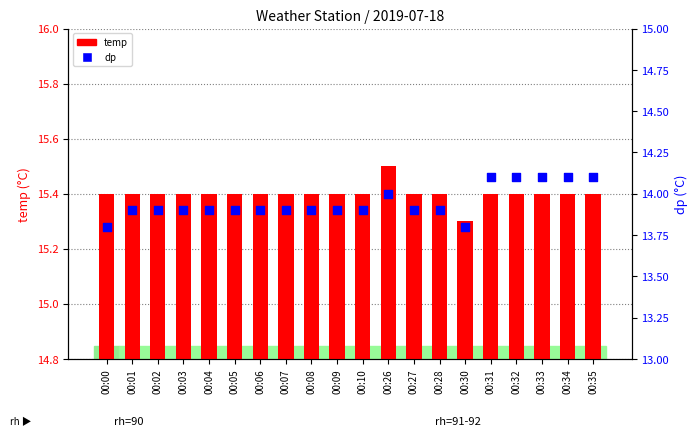

Is the value of dp at 00:35 greater than the value of temp at 00:33?

No